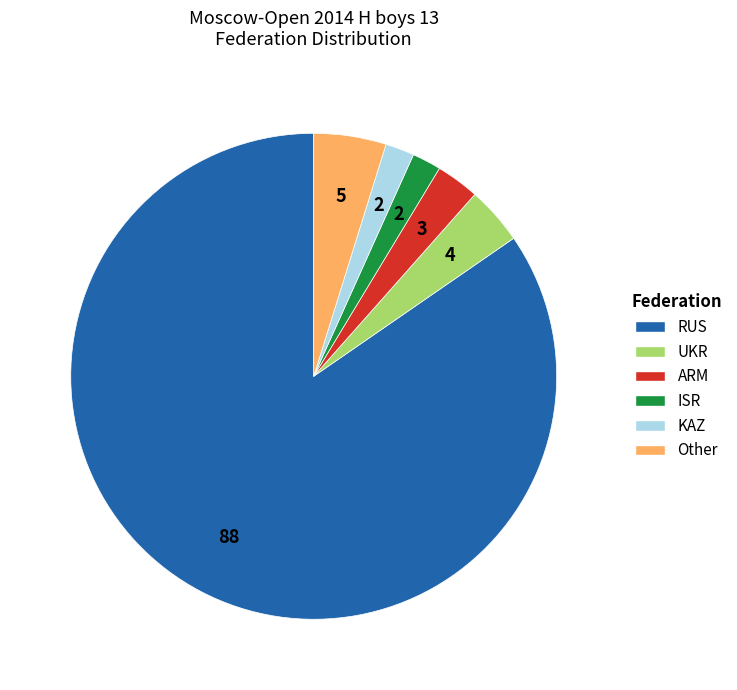

What is the ratio of the value at KAZ to the value at ISR?

1.0